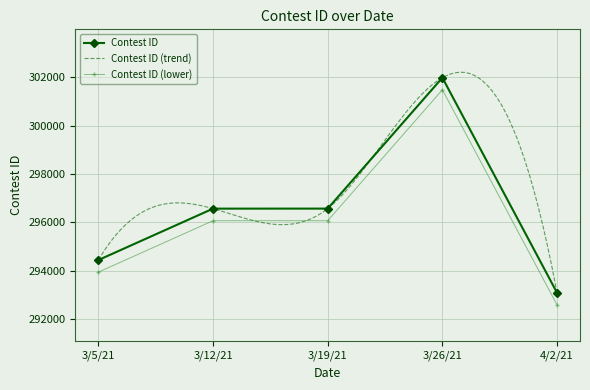

Rank the categories by value from highest to lowest.

3/26/21, 3/19/21, 3/12/21, 3/5/21, 4/2/21